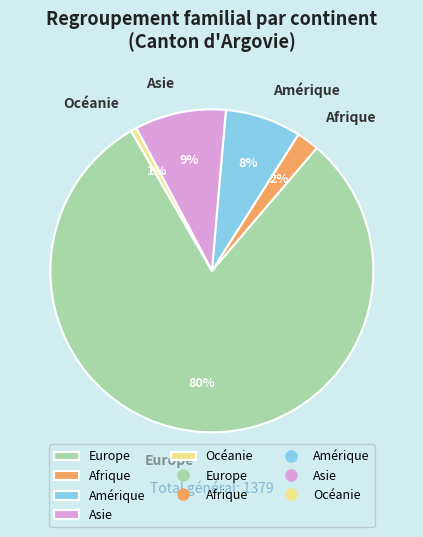

To the nearest percent, what is the average slice percentage?

20%